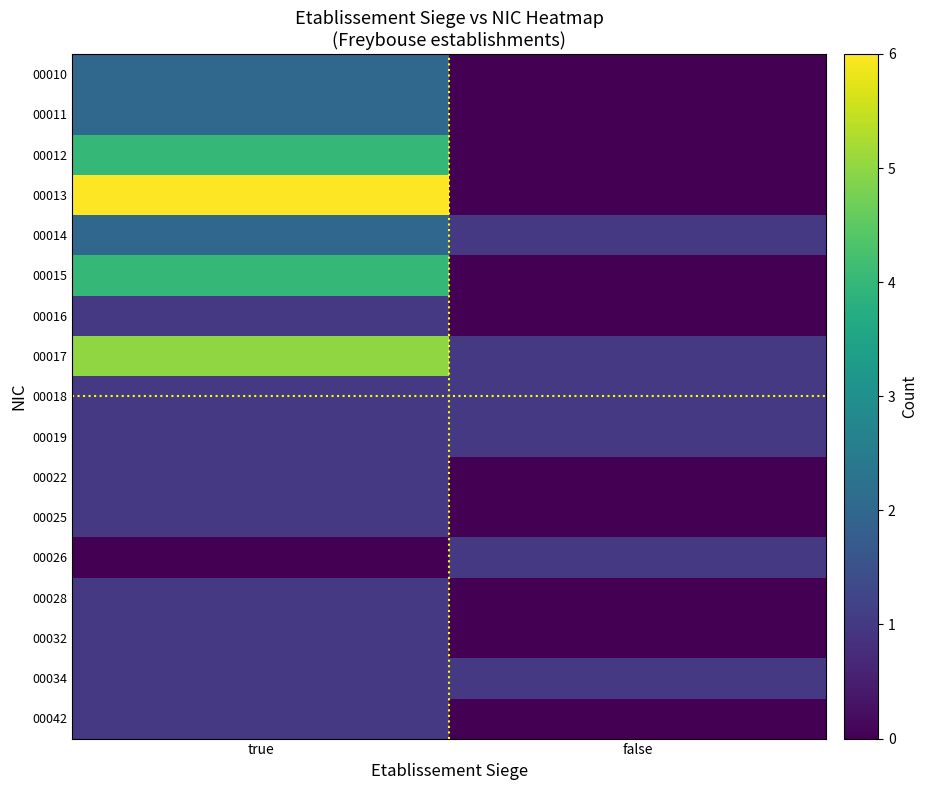

At true, list the series in order from smallest to largest.

00026, 00016, 00018, 00019, 00022, 00025, 00028, 00032, 00034, 00042, 00010, 00011, 00014, 00012, 00015, 00017, 00013